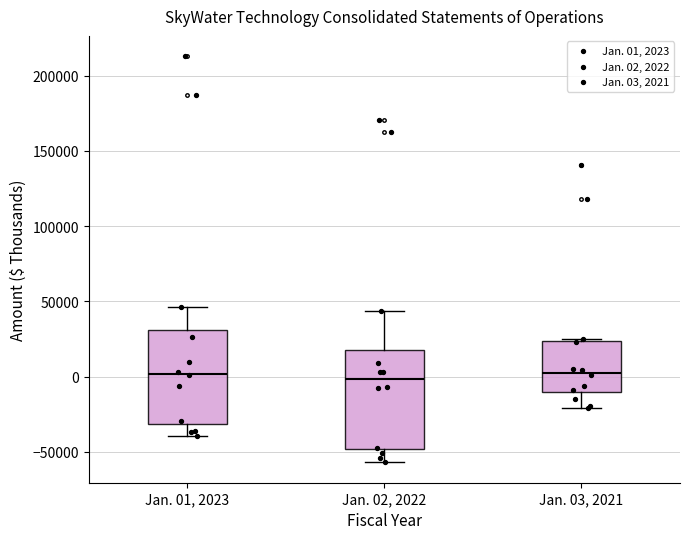

Reading left to right, read every box against the y-axis: the position of its median line, the range the box covers, and the ends of its whiskers. The values are not printed on the chart, so give them approximately, as read against the axis.

Jan. 01, 2023: median 0, box -30000 to 30000, whiskers -40000 to 45000
Jan. 02, 2022: median 0, box -50000 to 15000, whiskers -55000 to 45000
Jan. 03, 2021: median 5000, box -10000 to 25000, whiskers -20000 to 25000 (just above the box's upper edge)